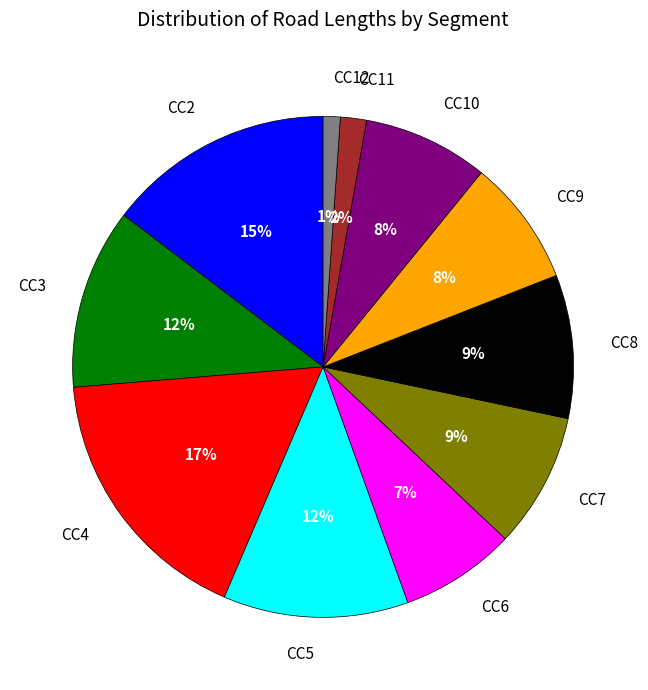

The CC3 slice represents 12% of the pie. True or false?

True